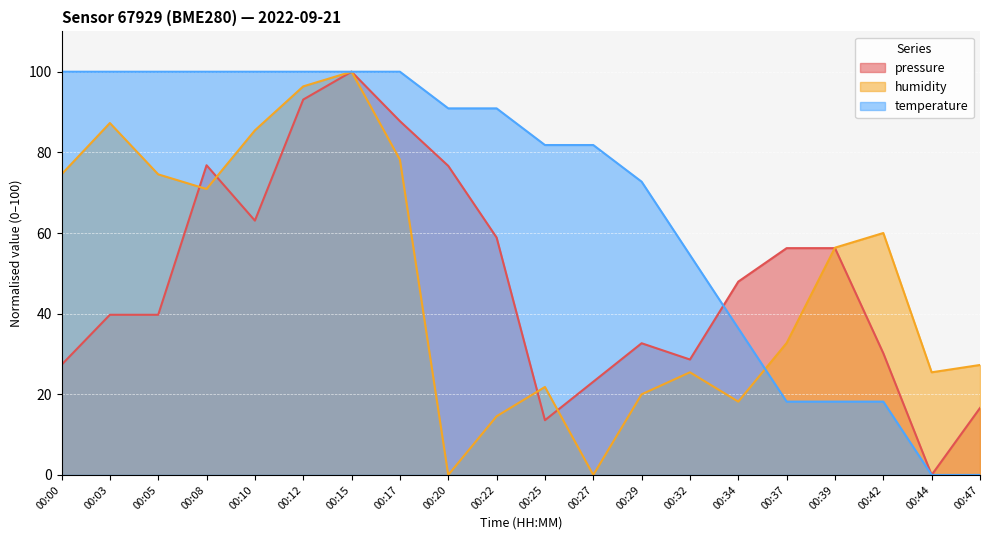

Reading right to left, list all the values displayed in this chart.

pressure: 16.6	0.0	30.2	56.2	56.2	47.9	28.6	32.7	23.1	13.6	58.9	76.6	87.7	100.0	93.1	63.1	76.8	39.7	39.7	27.3
humidity: 27.3	25.5	60.0	56.4	32.7	18.2	25.5	20.0	0.0	21.8	14.5	0.0	78.2	100.0	96.4	85.5	70.9	74.5	87.3	74.5
temperature: 0.0	0.0	18.2	18.2	18.2	36.4	54.5	72.7	81.8	81.8	90.9	90.9	100.0	100.0	100.0	100.0	100.0	100.0	100.0	100.0